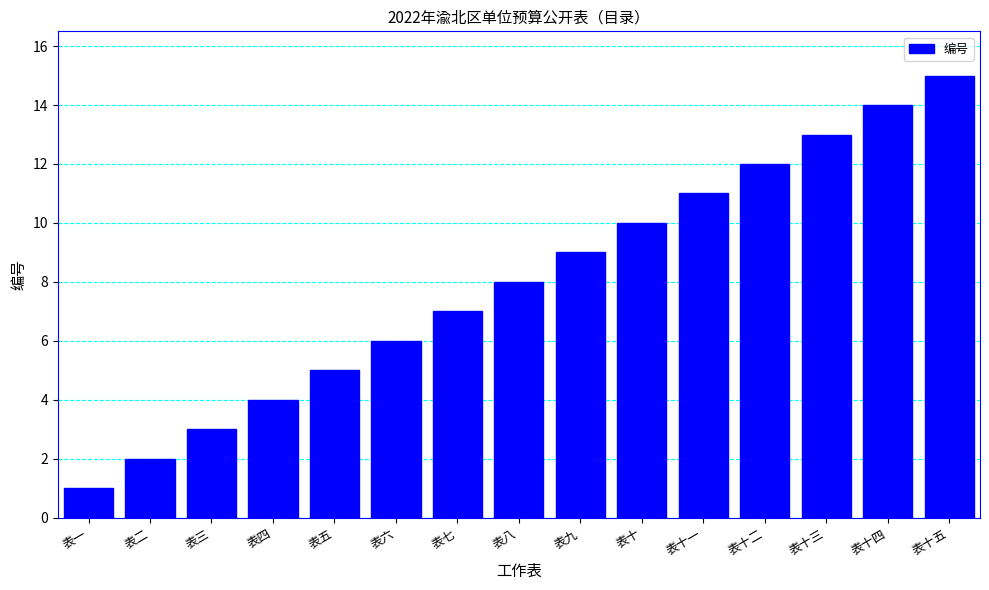

Rank the categories by value from lowest to highest.

表一, 表二, 表三, 表四, 表五, 表六, 表七, 表八, 表九, 表十, 表十一, 表十二, 表十三, 表十四, 表十五